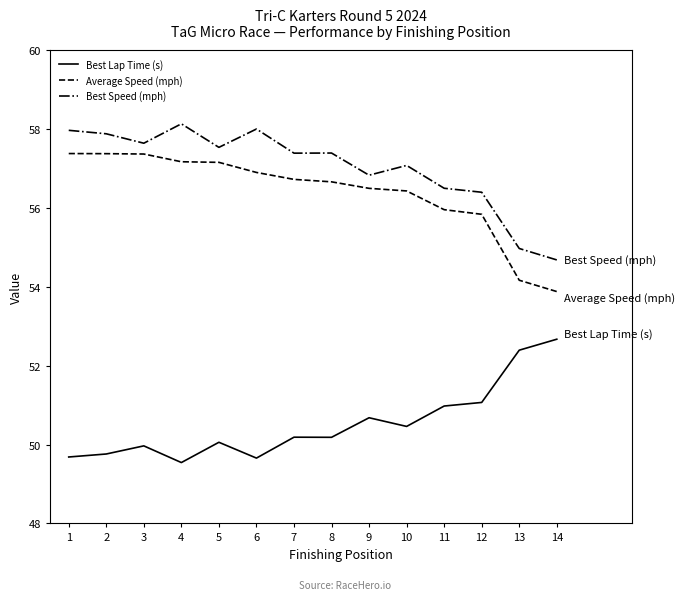

Rank the series at 6 from highest to lowest value.

Best Speed (mph), Average Speed (mph), Best Lap Time (s)